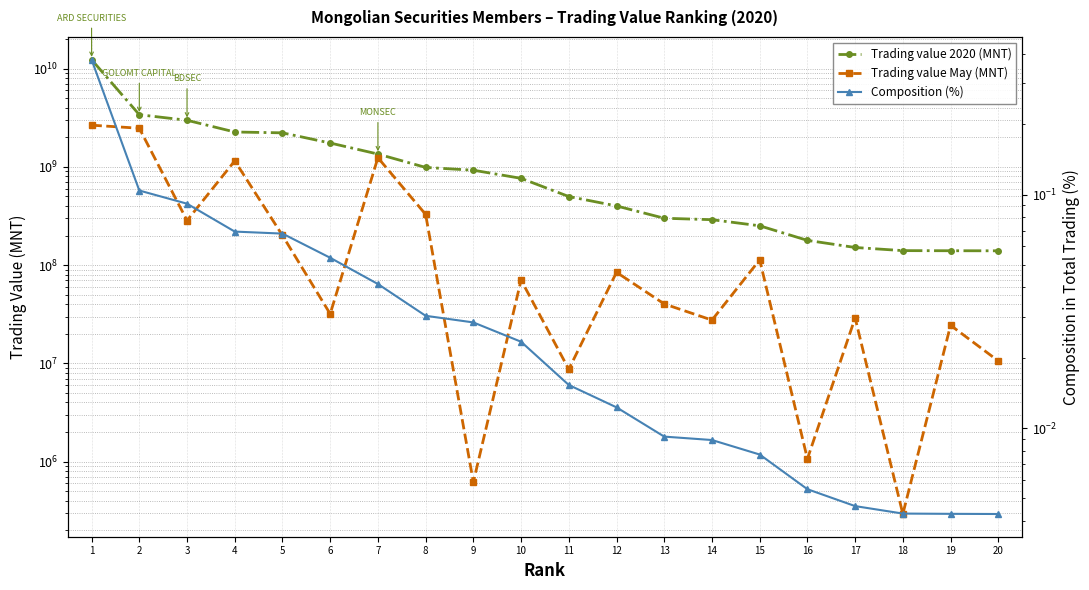

Is the value of Trading value 2020 (MNT) at 19 greater than the value of Composition (%) at 20?

Yes